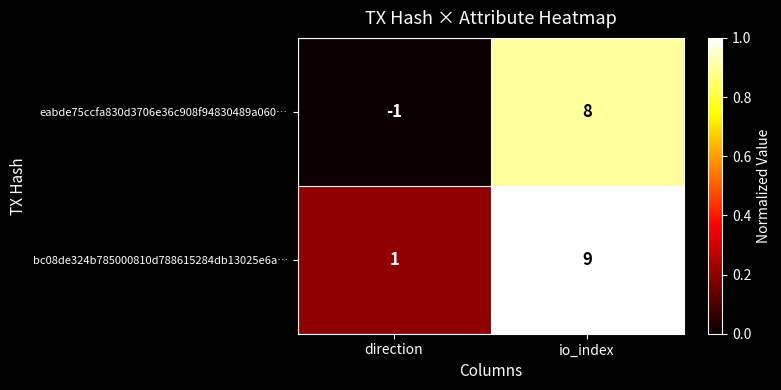

List the series in order of their overall mean, lowest first.

eabde75ccfa830d3706e36c908f94830489a060…, bc08de324b785000810d788615284db13025e6a…